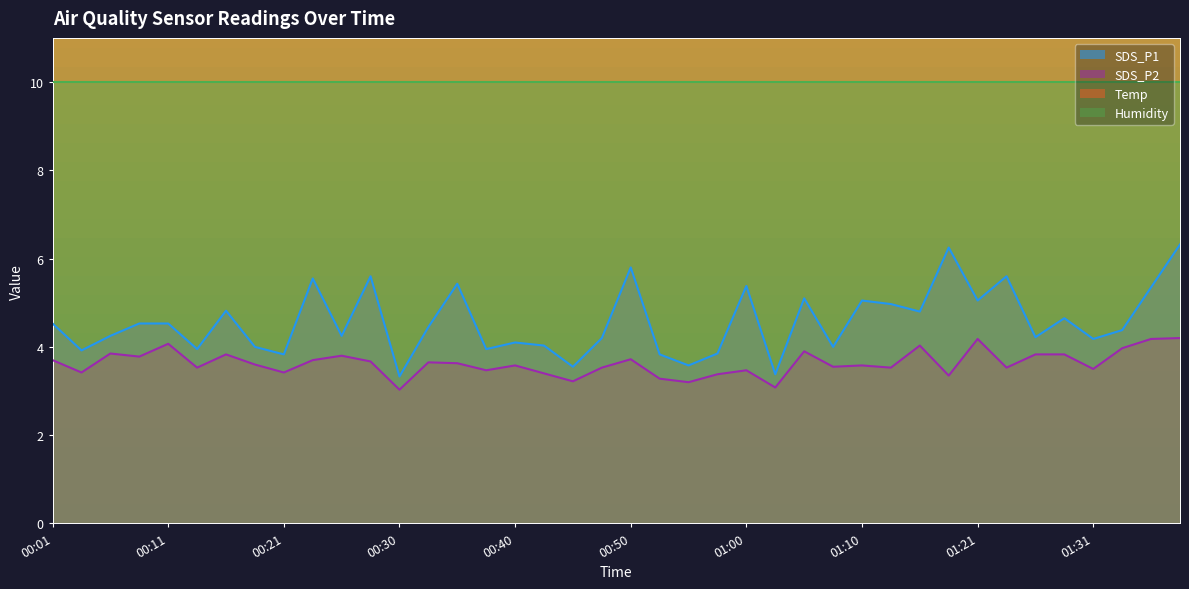

True or false: SDS_P1 and SDS_P2 intersect in this chart.

False